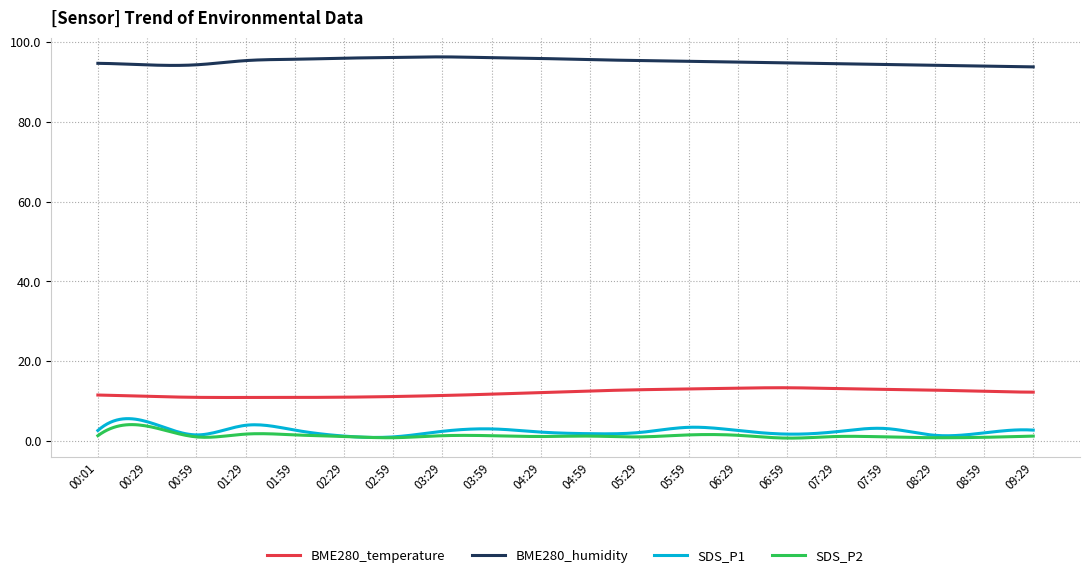

True or false: SDS_P1 and BME280_temperature cross at least once.

False